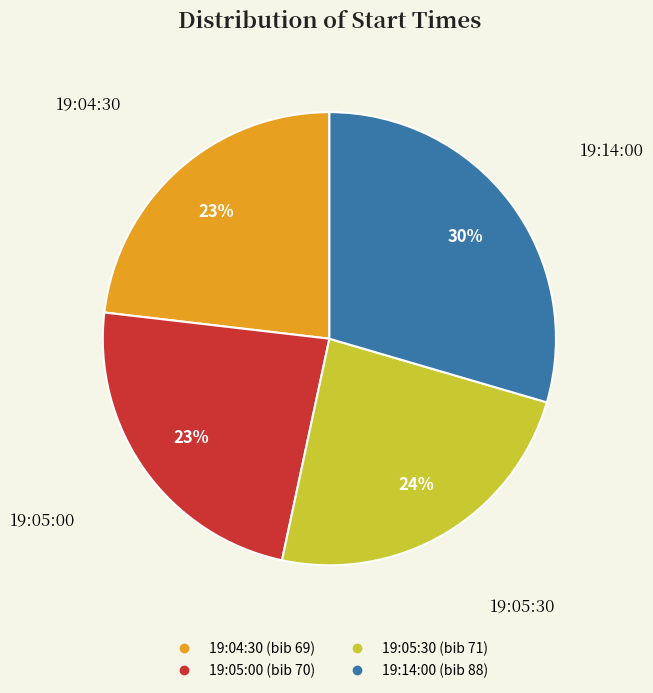

To the nearest percent, what is the combined percentage of 19:05:00 and 19:05:30?

47%